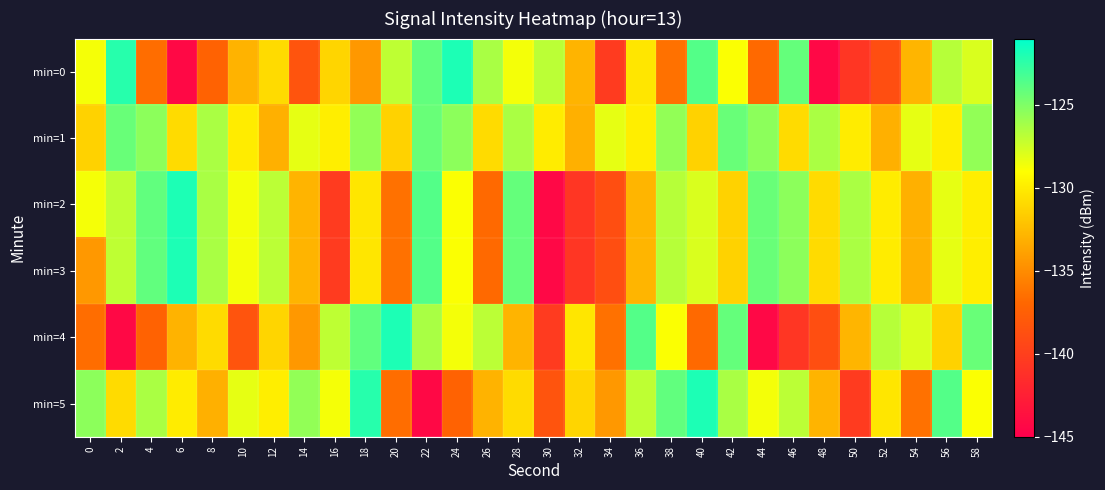

Which series has the largest total across all categories?

min=1